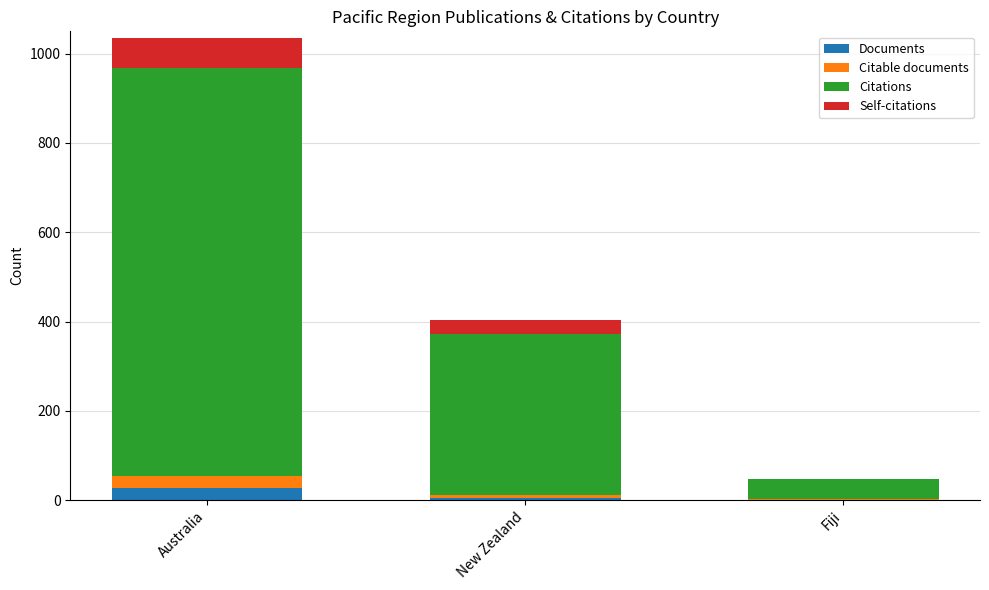

At which label does Documents first exceed 6?

Australia